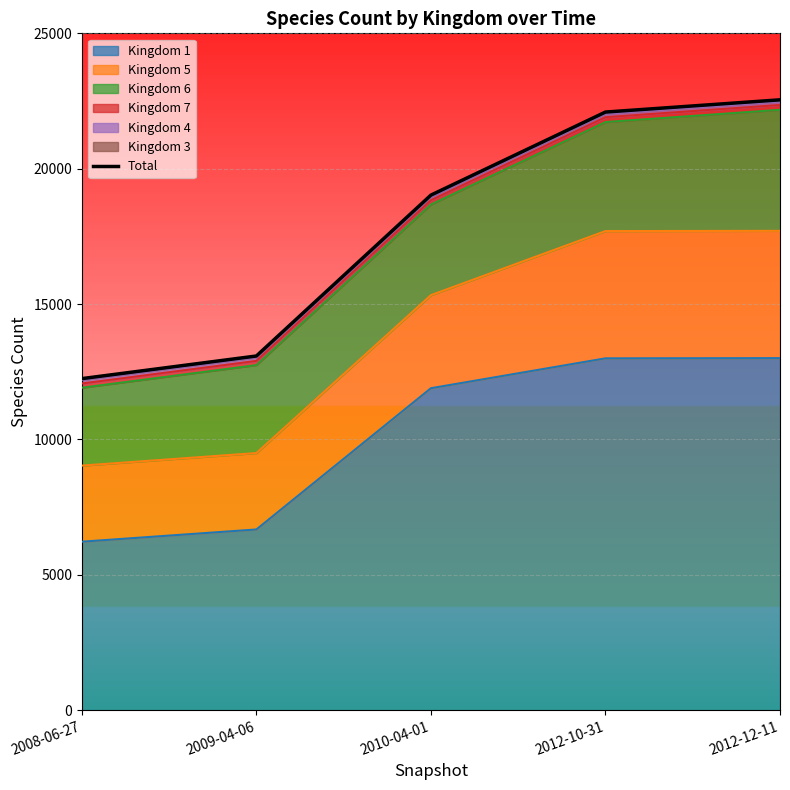

Reading left to right, transcribe all the data shown in this chart.

12245	13081	19024	22092	22544